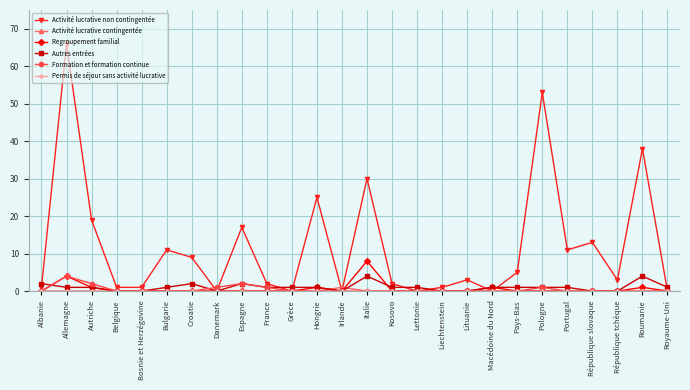

At which label does Regroupement familial reach its peak?

Italie